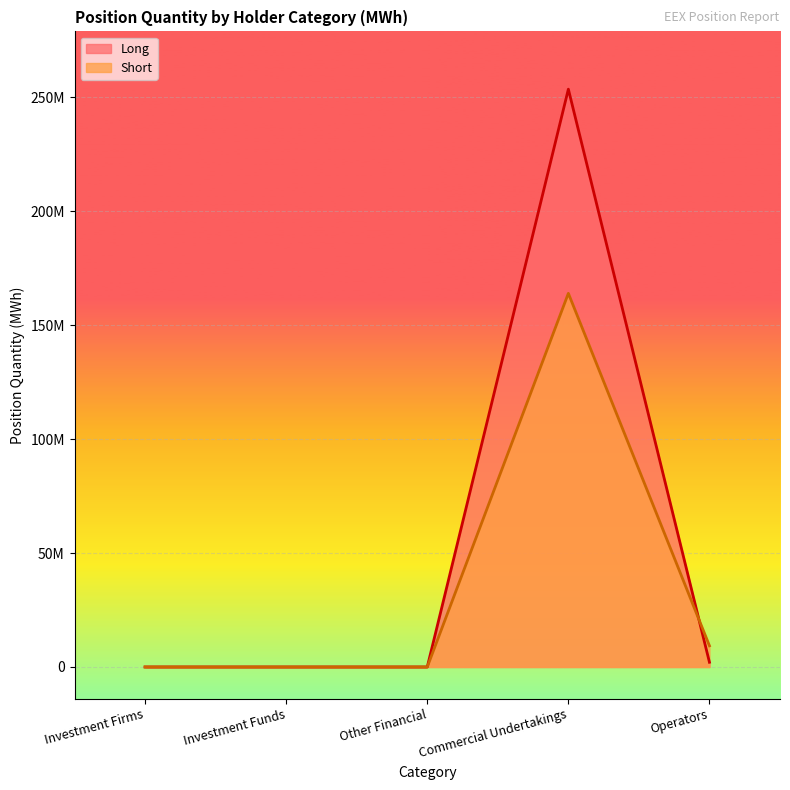

Reading left to right, list all the values displayed in this chart.

Long: Investment Firms=0.0	Investment Funds=0.0	Other Financial=0.0	Commercial Undertakings=253589001.0	Operators=2077059.0
Short: Investment Firms=0.0	Investment Funds=0.0	Other Financial=0.0	Commercial Undertakings=163983773.0	Operators=9298955.0